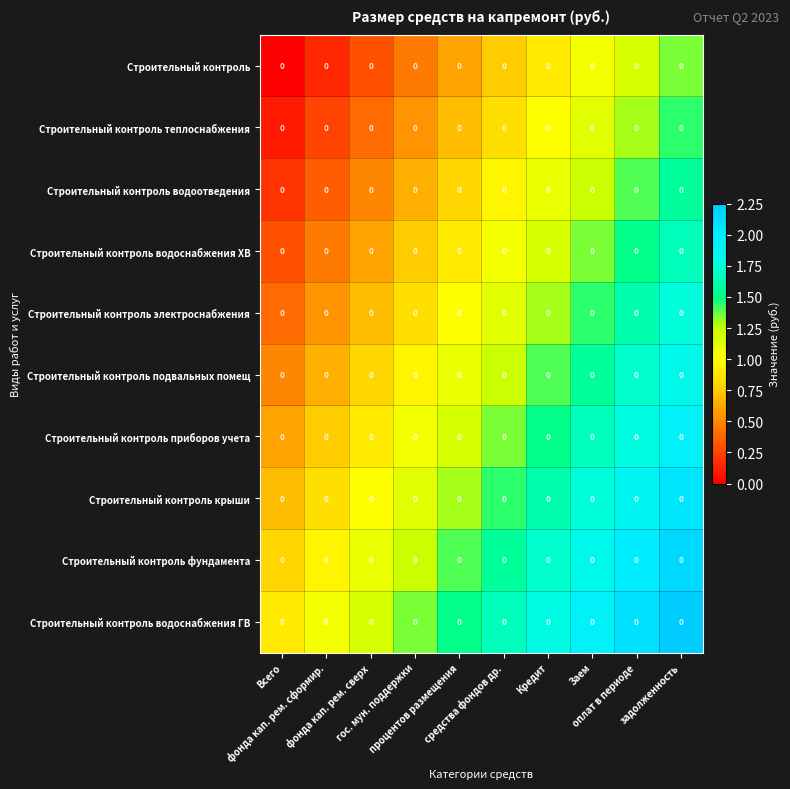

The value of Строительный контроль крыши at Всего is 1.1. True or false?

False